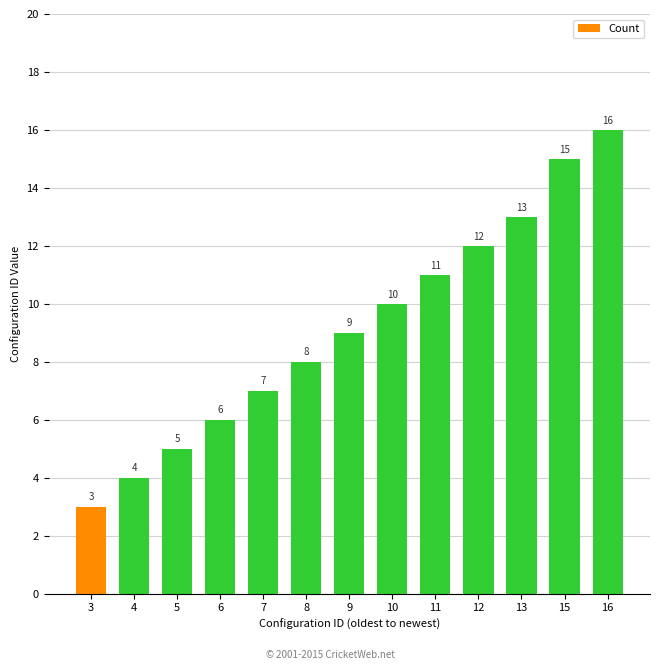

What is the difference between the maximum and minimum values?

13